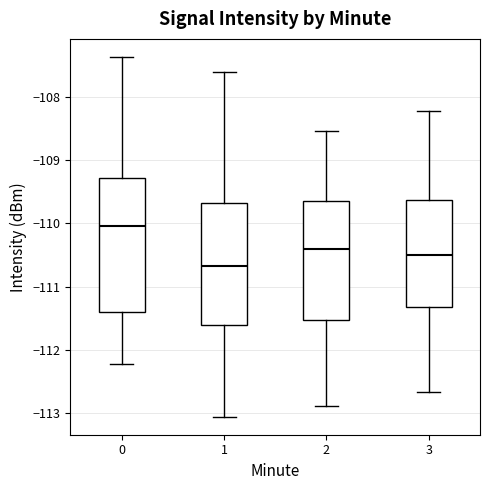

Where does the median line of the box at x = 3 sit on the y-axis? The values are not printed on the chart, so give them approximately, as read against the axis.

-110.5